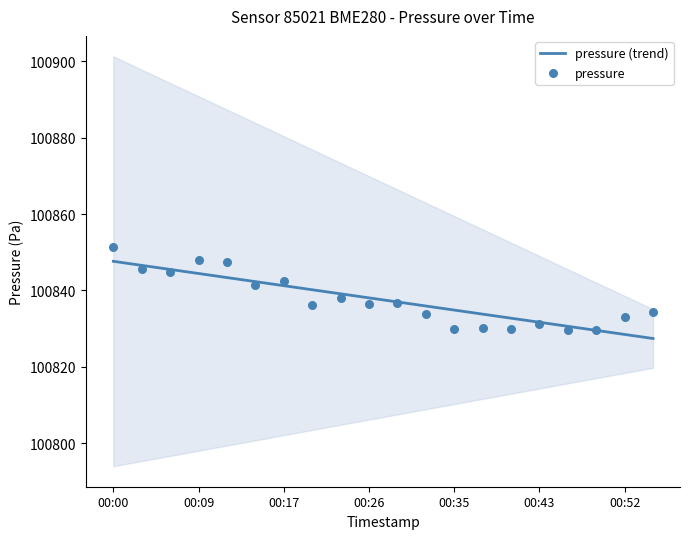

What are all the series names shown in the legend?

pressure (trend), pressure